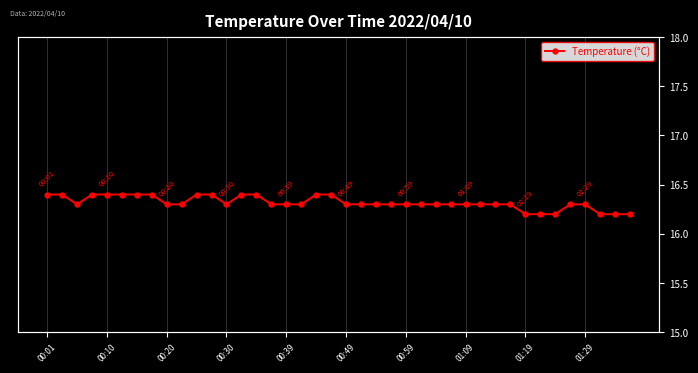

Count the values in the range 16 to 17.

40